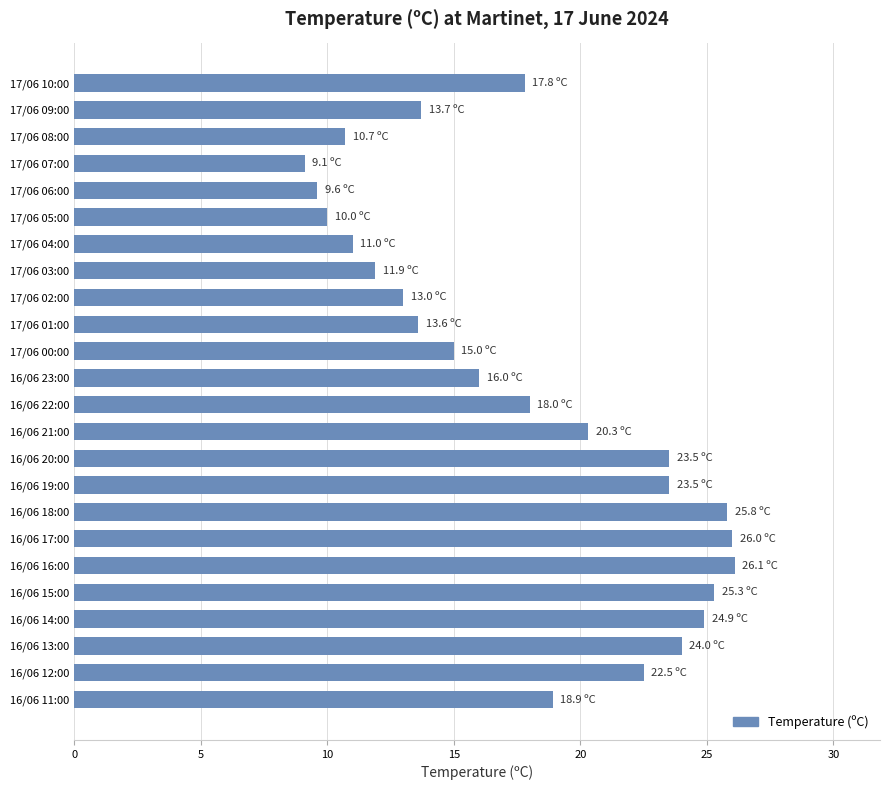

What is the smallest value displayed?

9.1